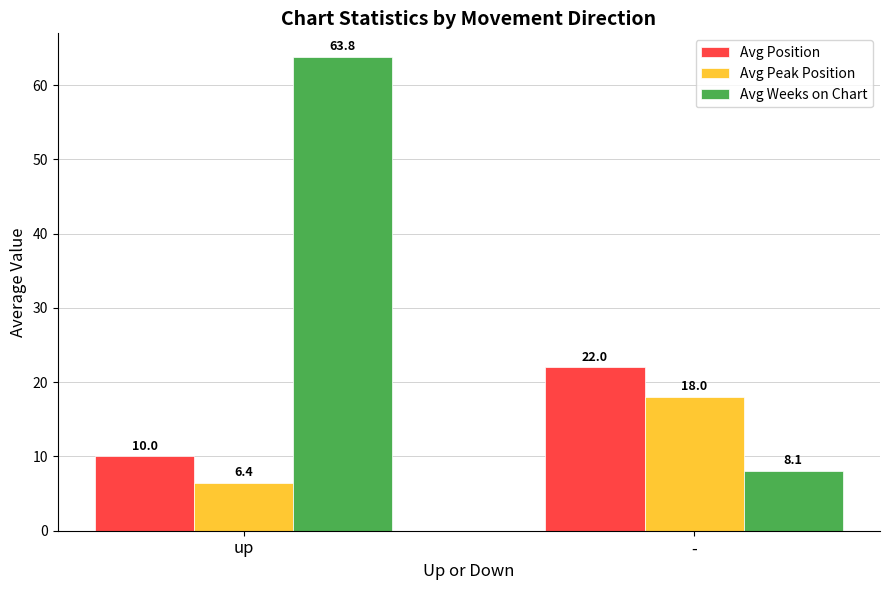

Is it true that Avg Position equals 22.0 at -?

True